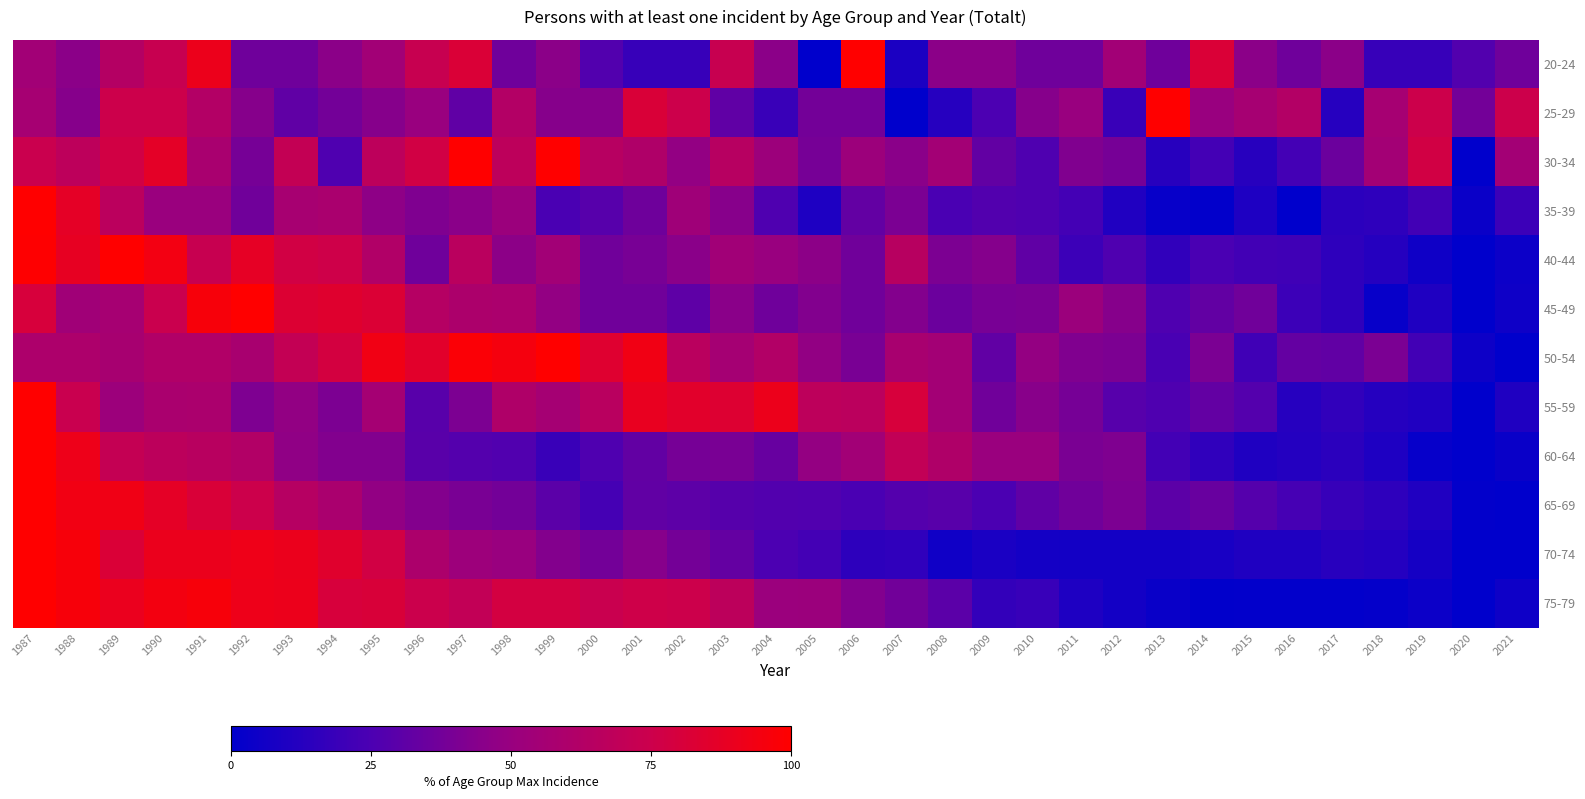

What is the total value across all series at 2007?

491.8